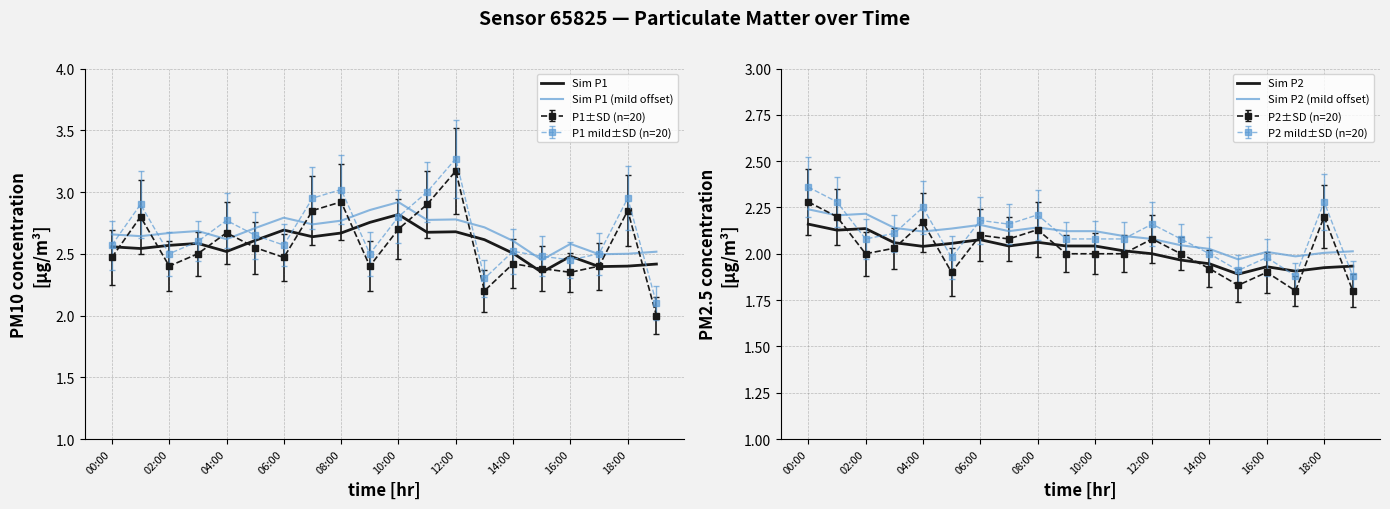

At which label does Sim P1 reach its minimum?

15